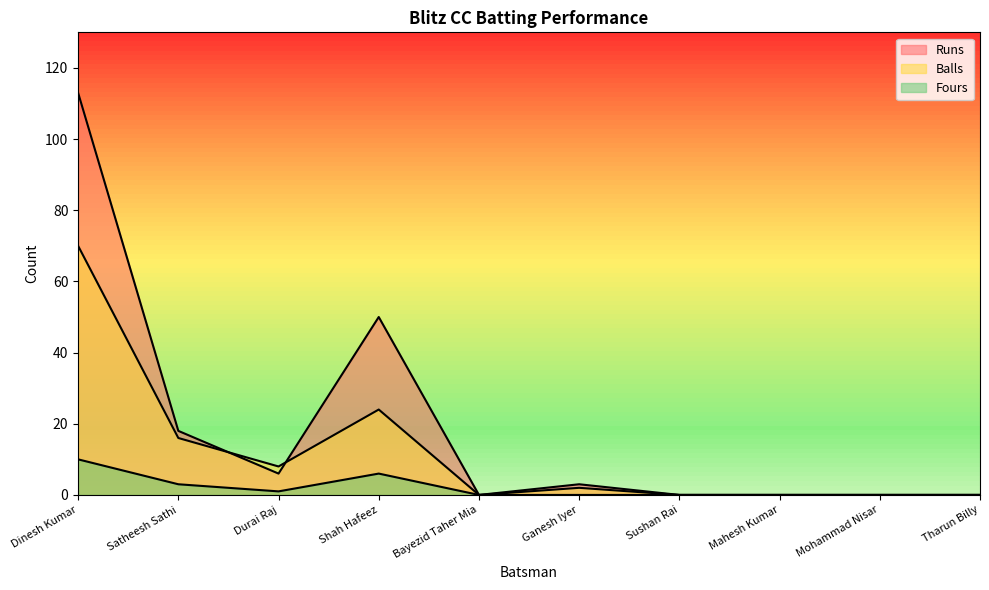

List the series in order of their peak value, highest first.

Runs, Balls, Fours